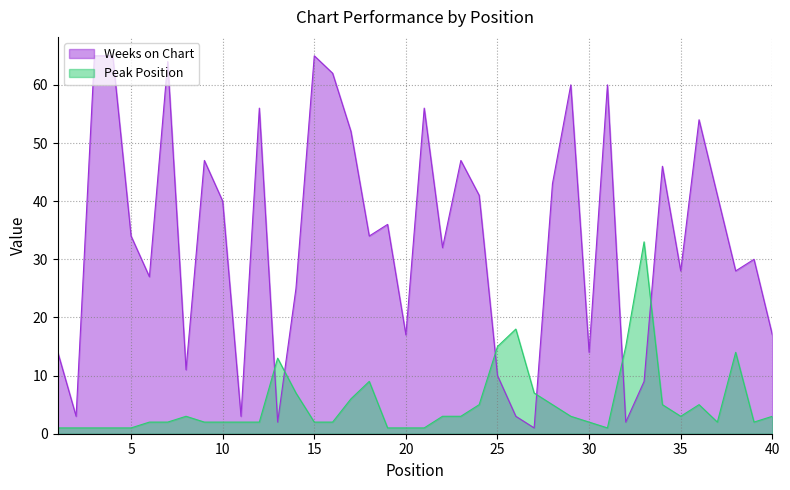

At which category is the sum across all series the highest?

15